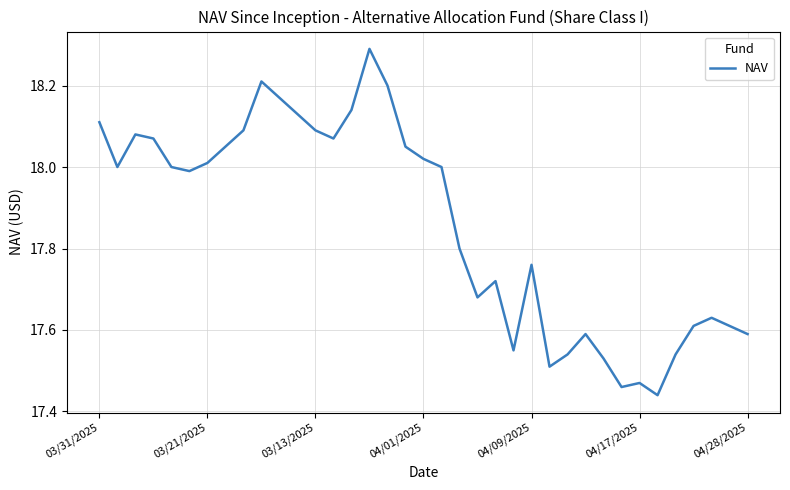

The chart shows a value of 4.0 at 03/13/2025. True or false?

False